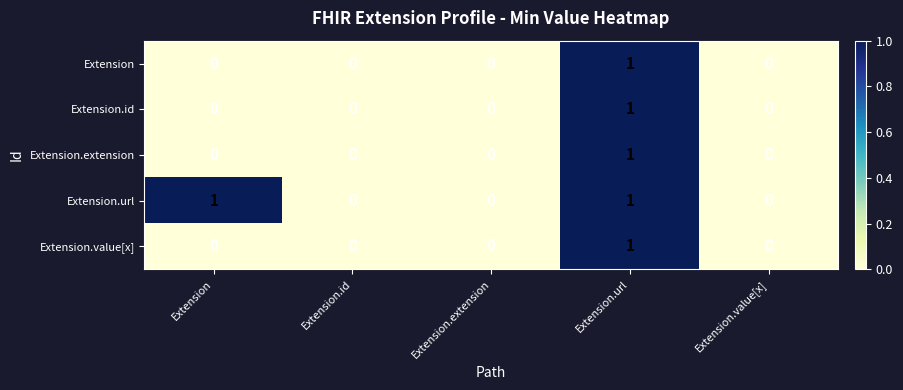

Which series changed the most between Extension and Extension.value[x]?

Extension.url